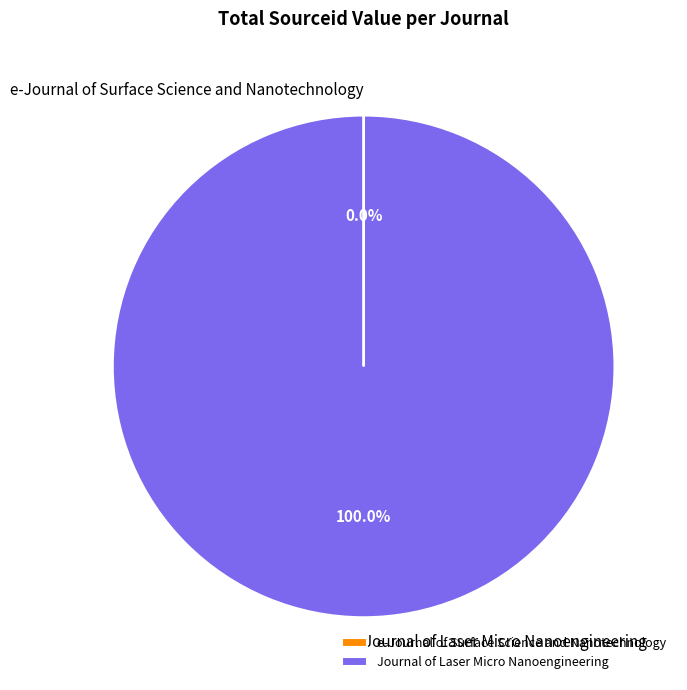

To the nearest percent, what is the difference between the largest and smallest slice percentages?

100%